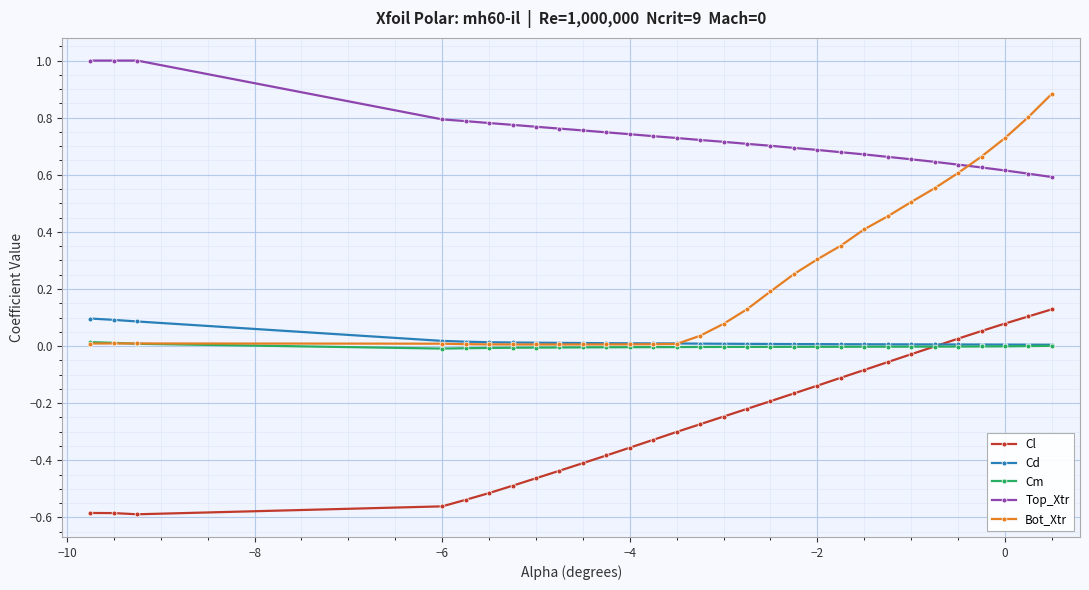

Which series has the widest spread of values?

Bot_Xtr